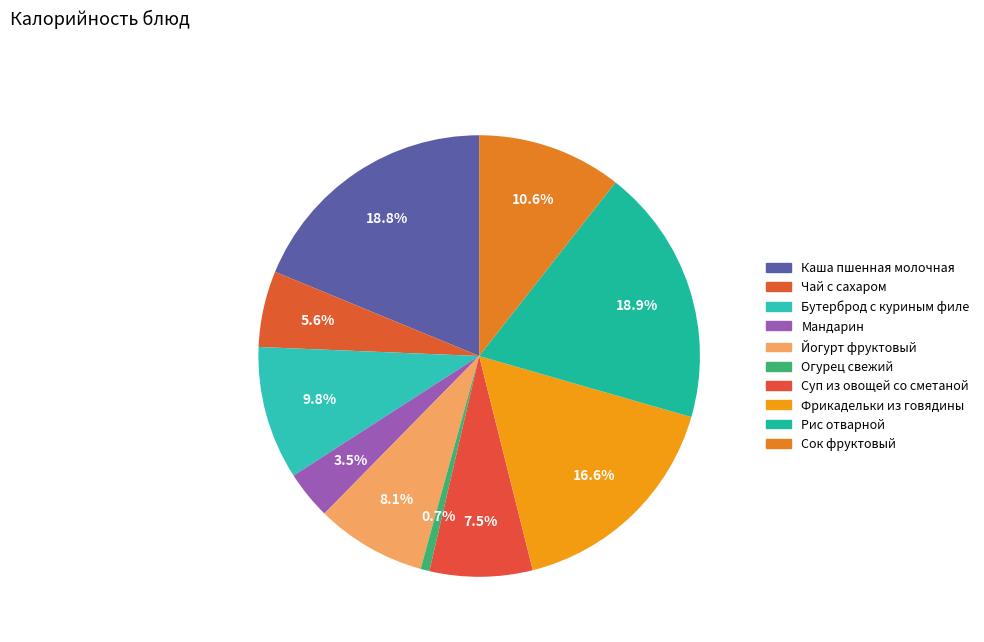

Count the number of slices in the pie.

10